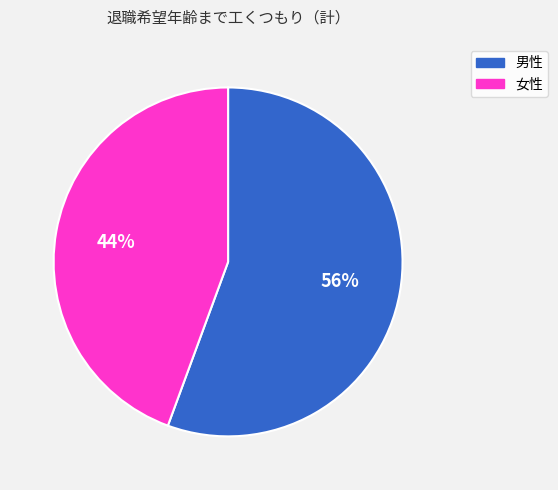

What is the smallest slice in the pie chart?

女性